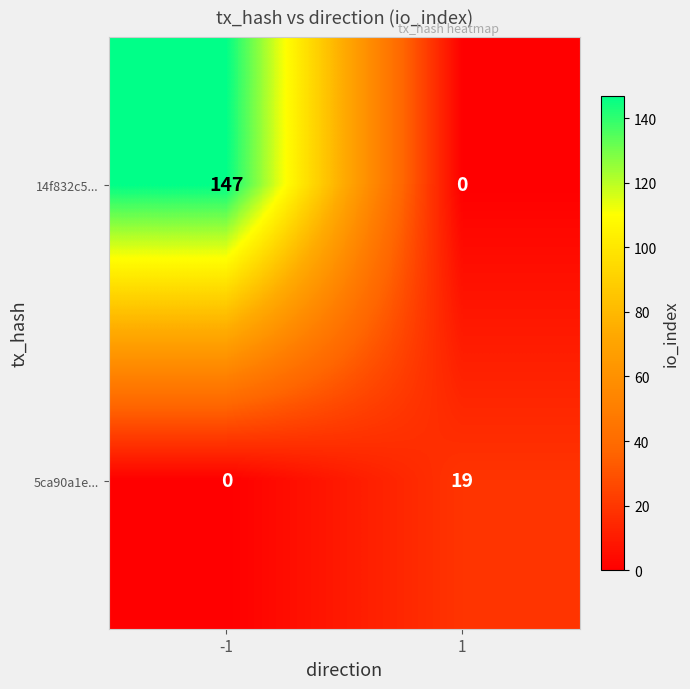

What is the total value across all series at -1?

147